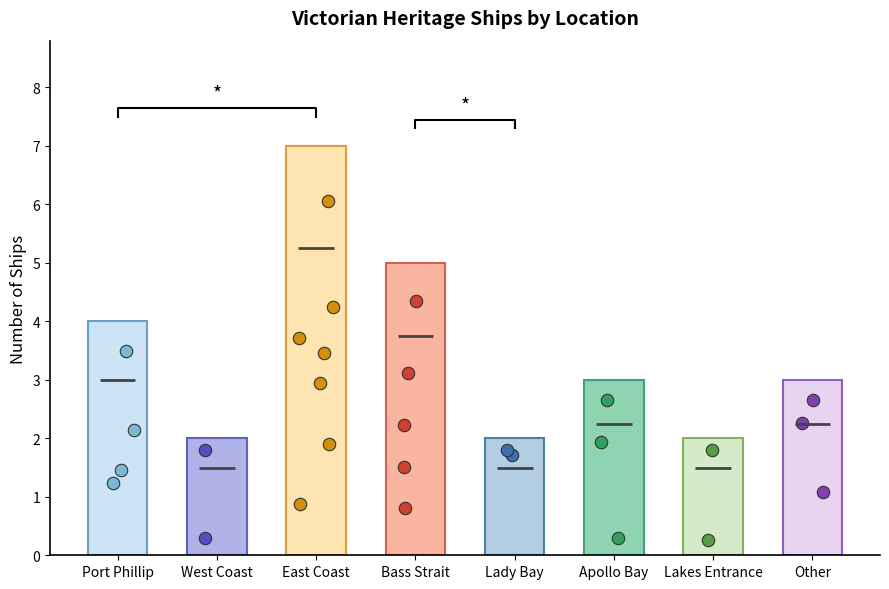

What is the change in value from West Coast to Apollo Bay?

+1